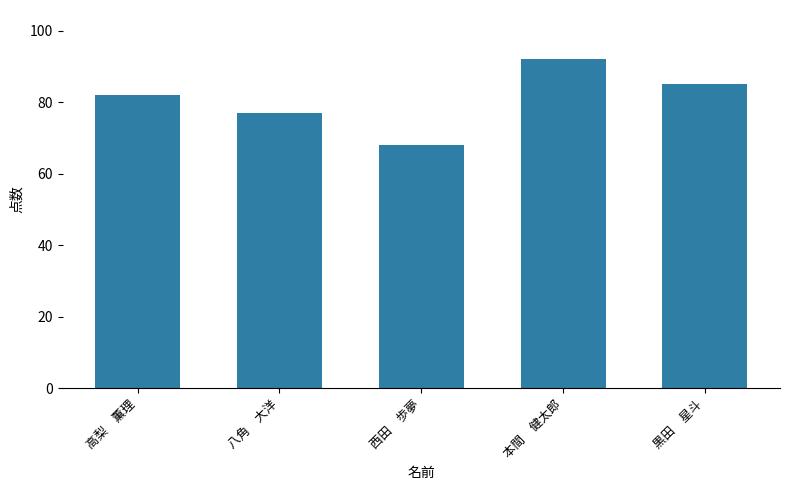

The value at 八角　大洋 is 121. True or false?

False